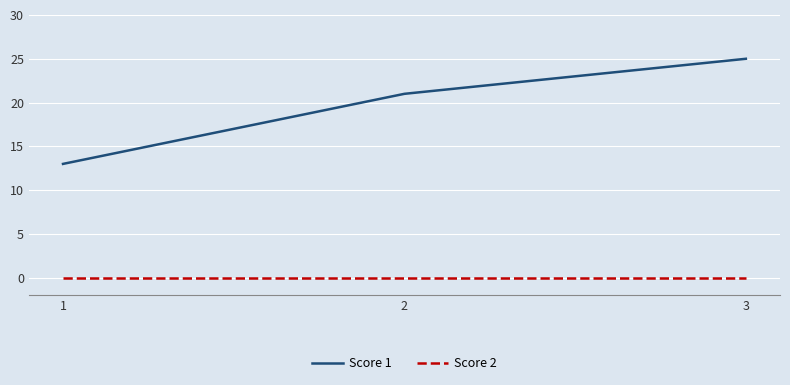

Which label corresponds to the largest value in the chart?

3